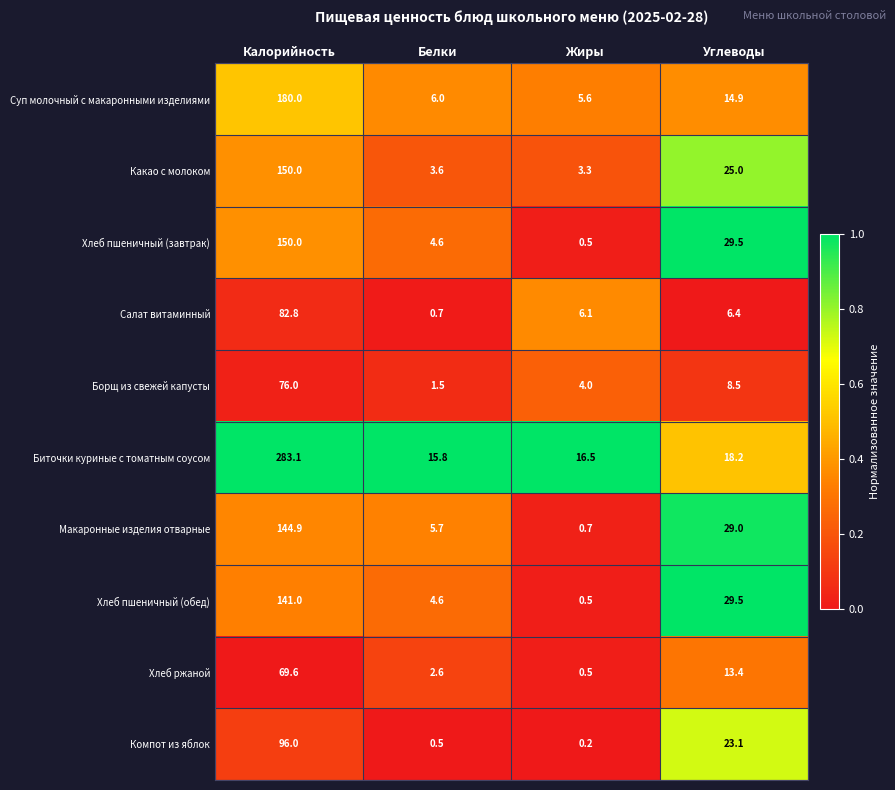

How many categories are shown in the chart?

4